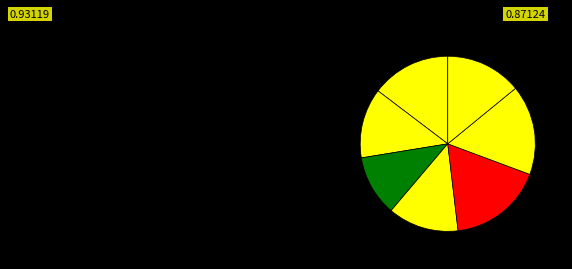

How many slices are in this pie chart?

7